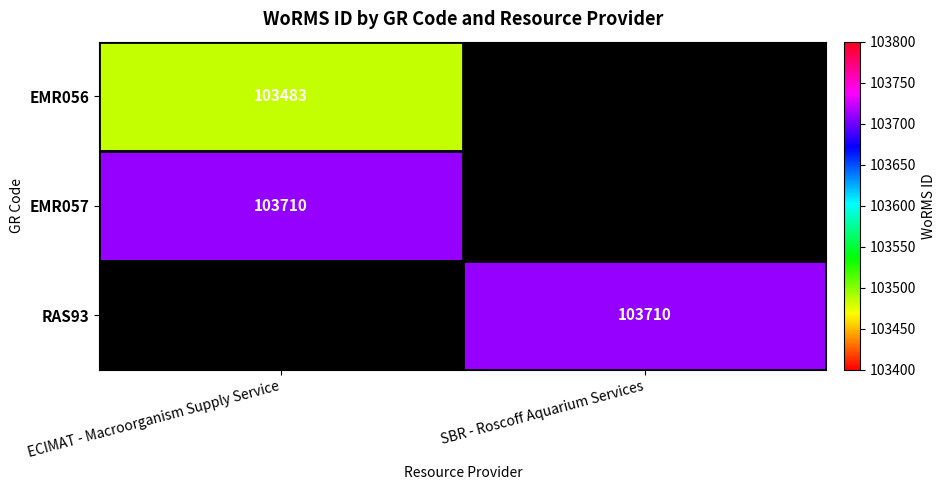

Is it true that EMR056 equals 103483 at ECIMAT - Macroorganism Supply Service?

True